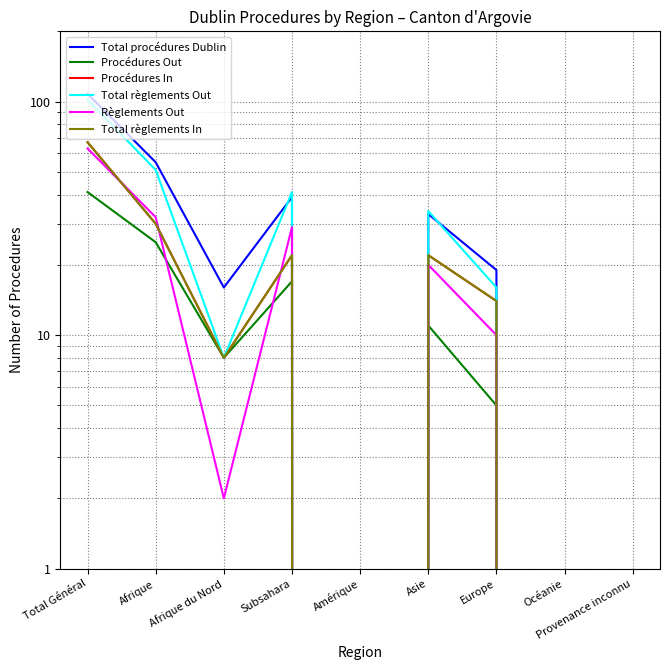

What is the label of the 4th point from the left?

Subsahara